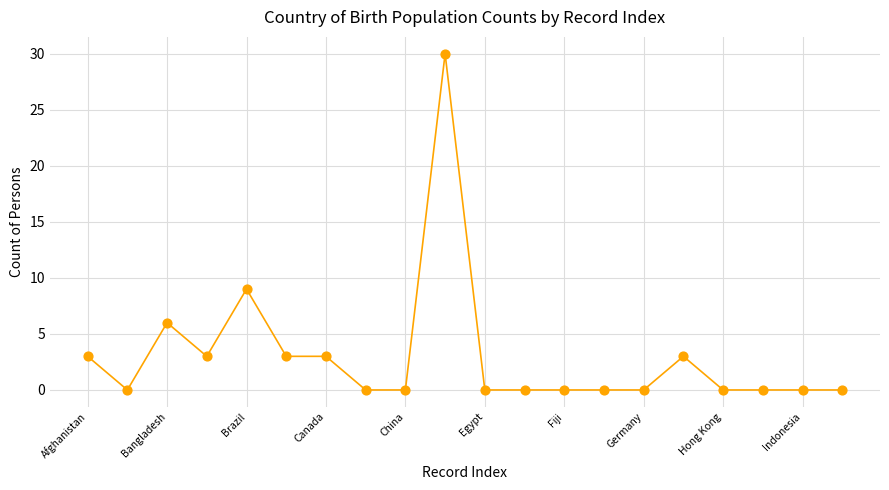

What is the range of Y values (max minus min)?

30